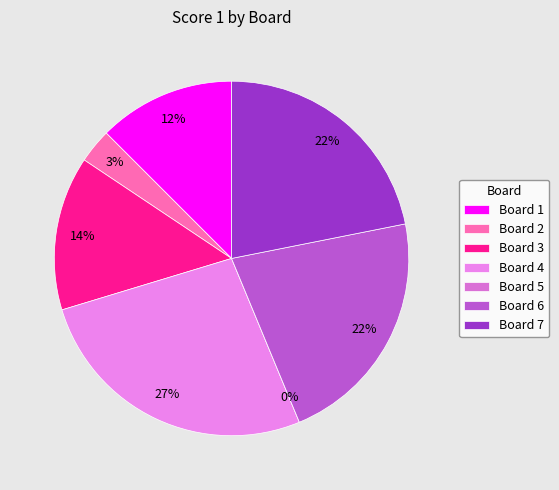

The Board 6 slice represents 22% of the pie. True or false?

True